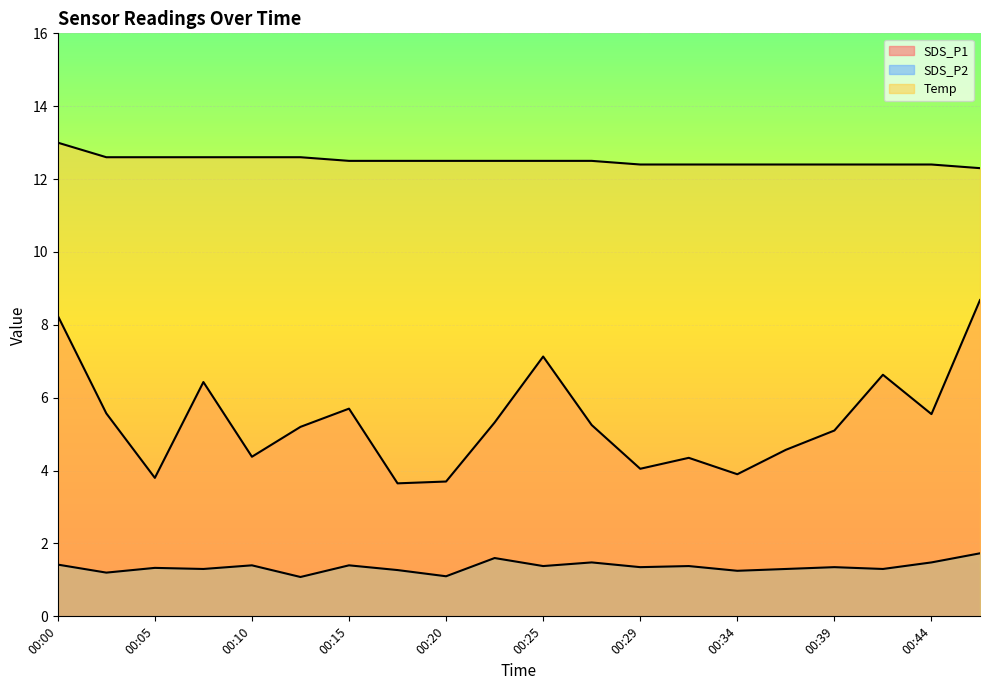

Which series has the largest range (max minus min)?

SDS_P1